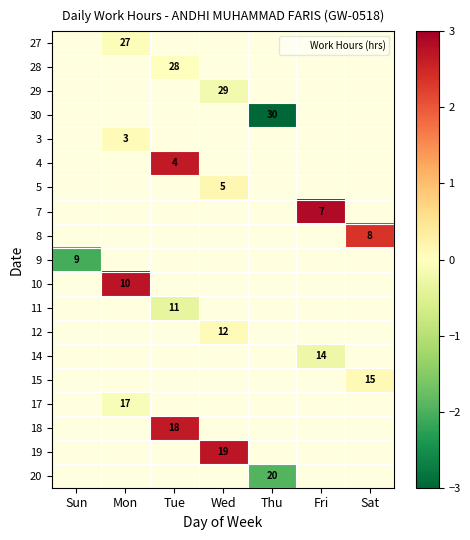

What is the minimum value shown in the chart?

-11.4